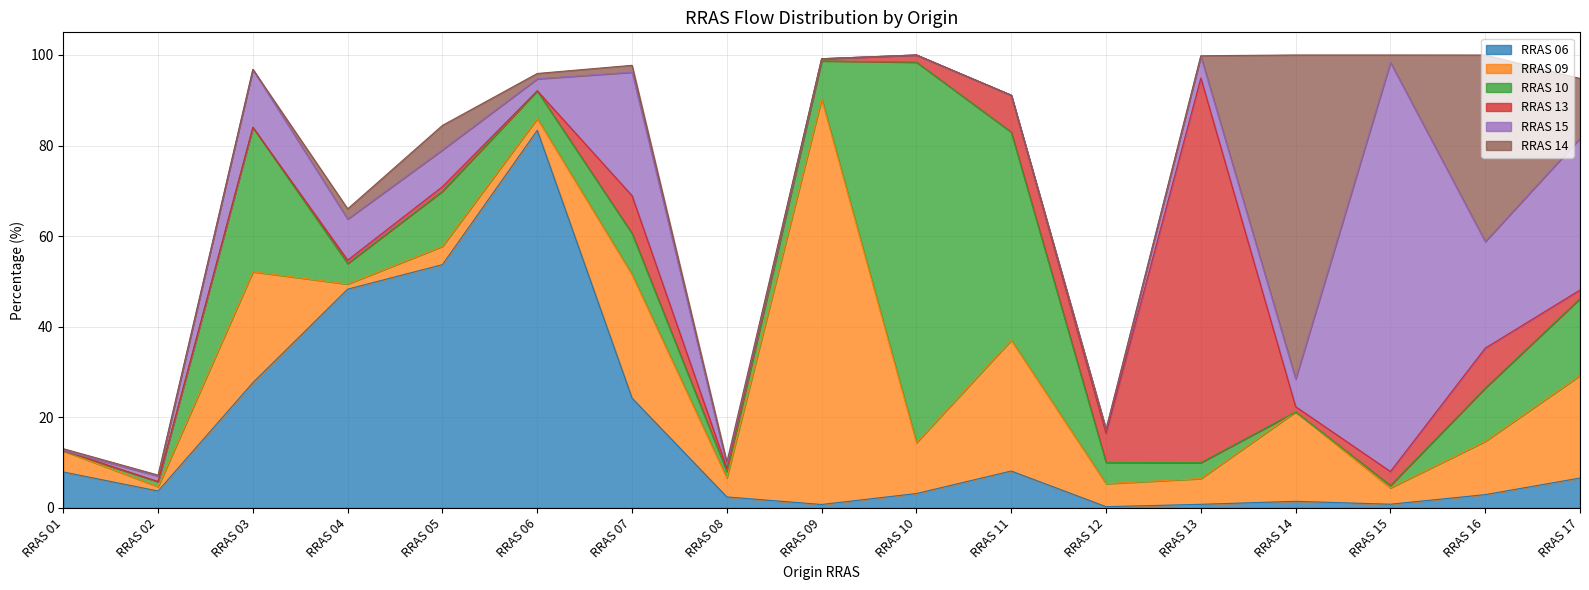

Which series has the widest spread of values?

RRAS 15